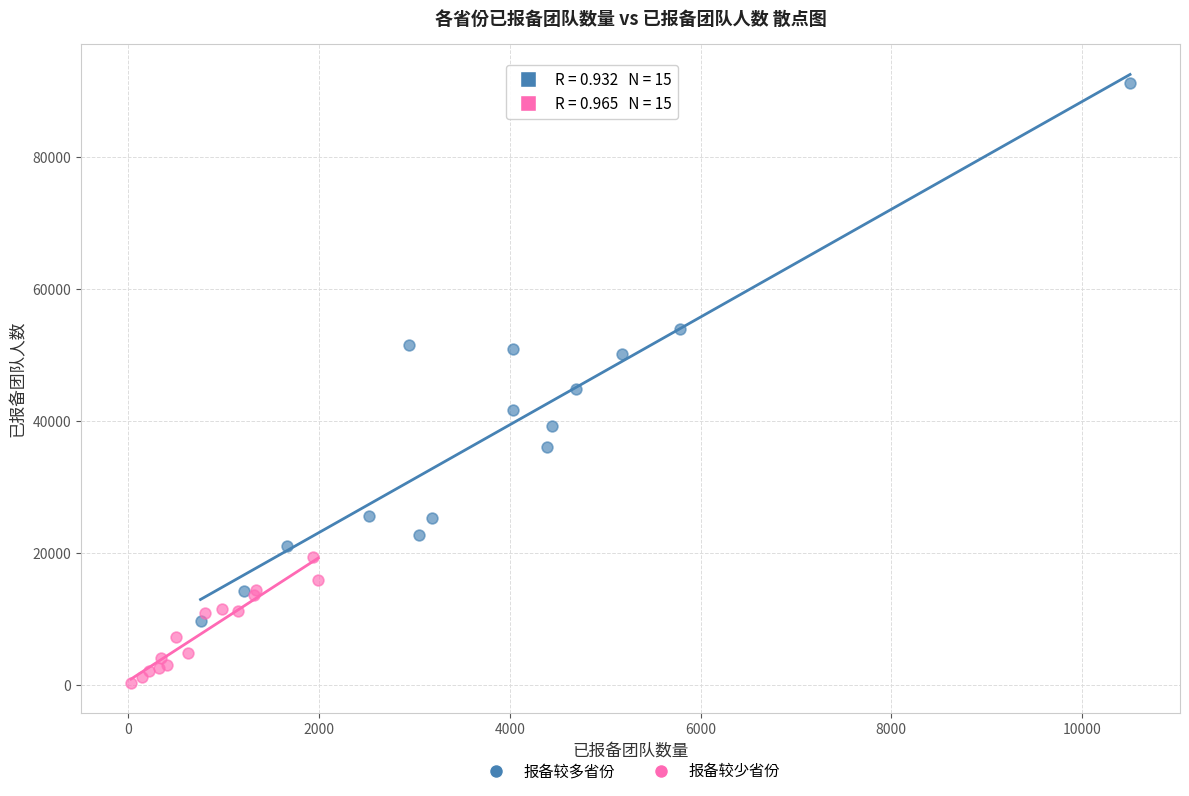

Which series reaches the maximum Y coordinate?

报备较多省份